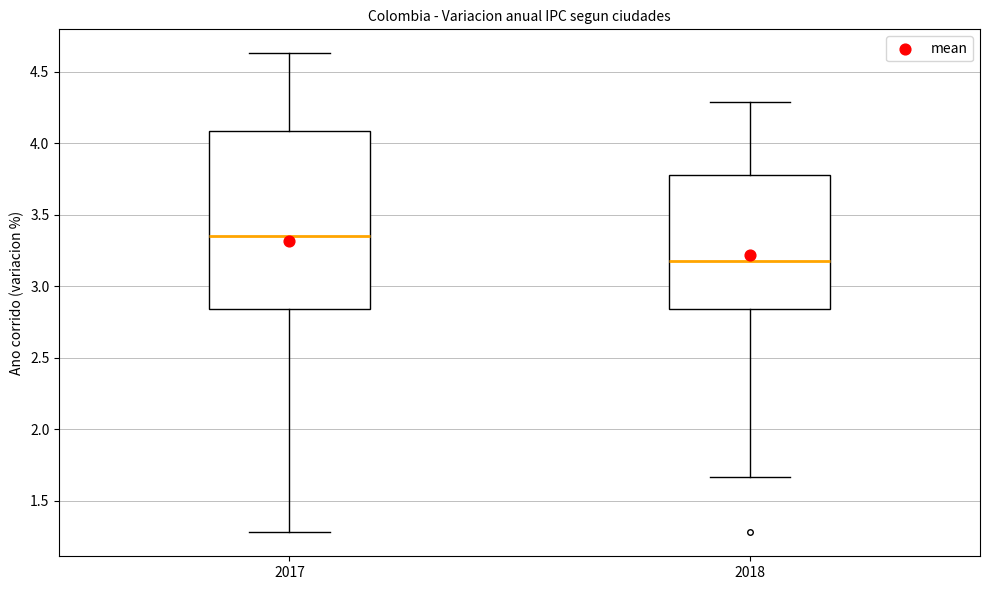

Where is the upper edge of the box at x = 2017 on the y-axis? The values are not printed on the chart, so give them approximately, as read against the axis.

4.10